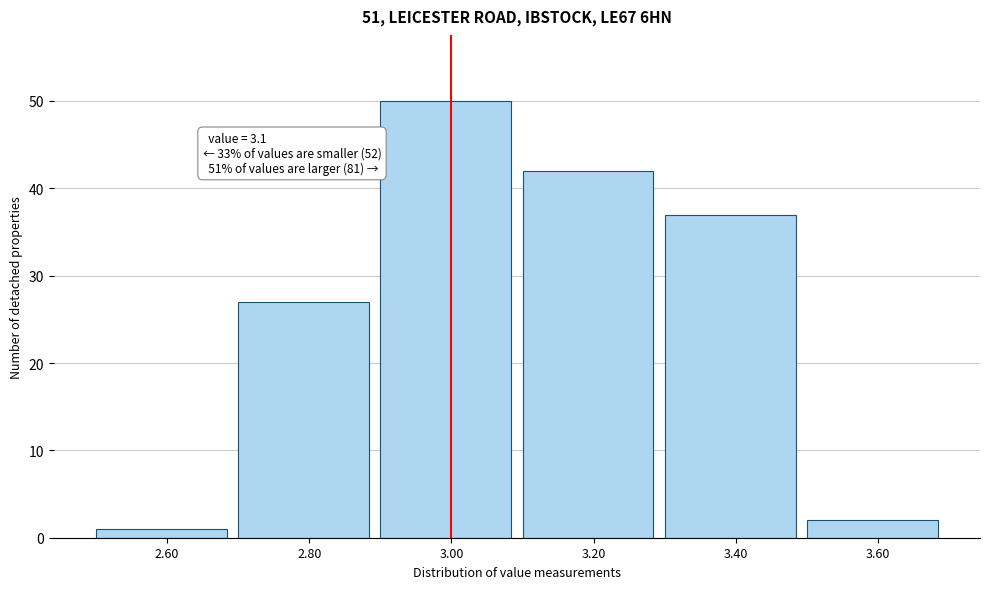

Reading left to right, transcribe all the data shown in this chart.

1	27	50	42	37	2